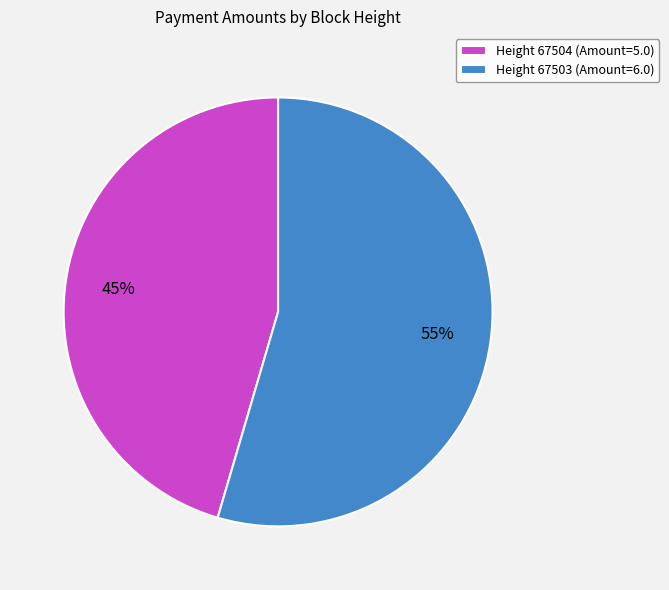

True or false: Height 67504 (Amount=5.0) accounts for 45% of the total.

True